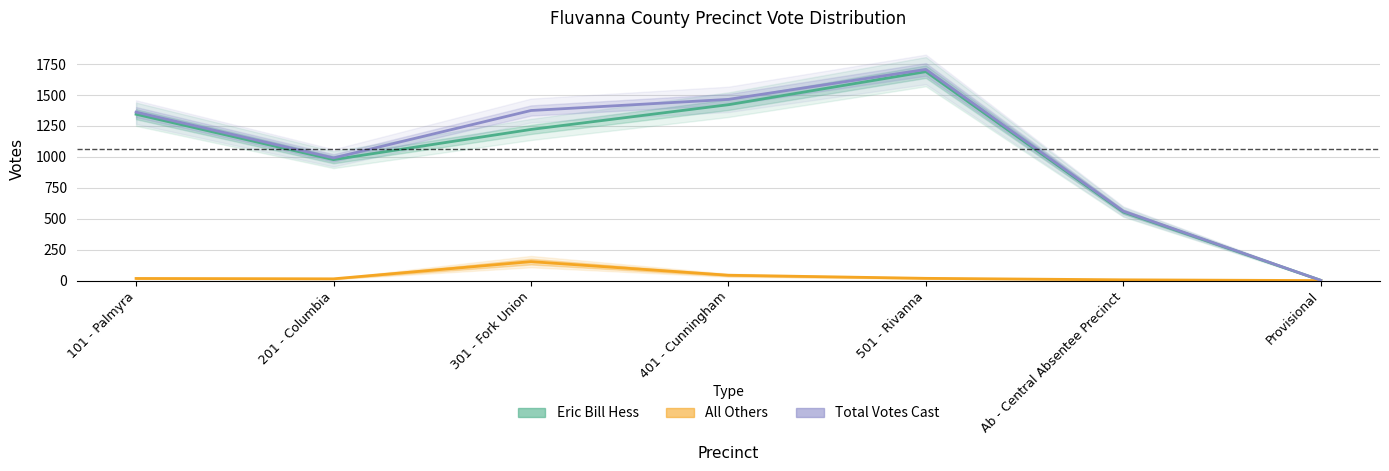

What is the label of the 6th point from the left?

Ab - Central Absentee Precinct